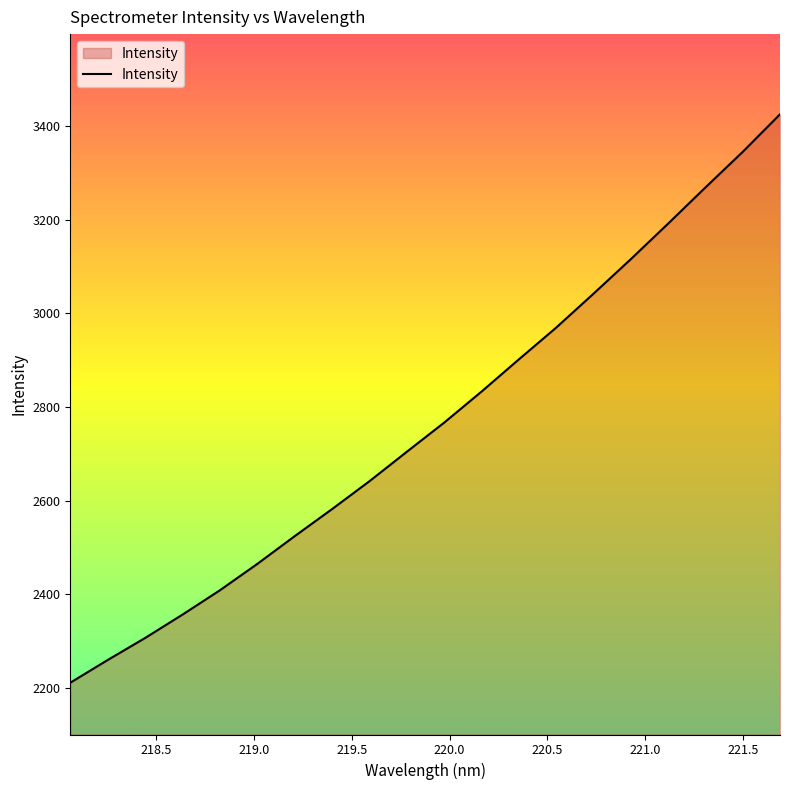

What is the maximum value shown in the chart?

3425.1